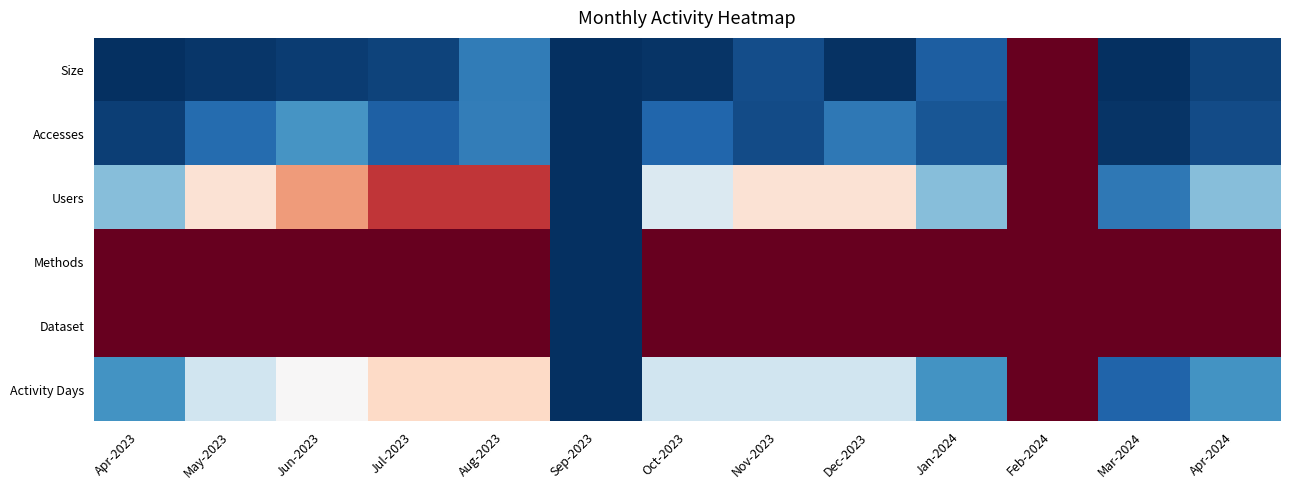

Between Aug-2023 and Mar-2024, which series saw the biggest shift?

Users